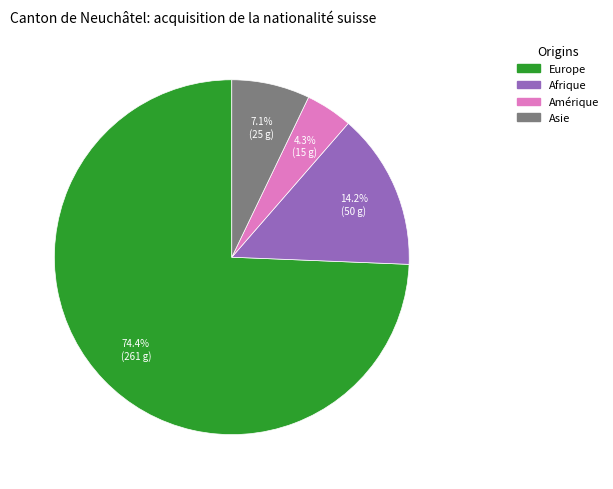

Is there any slice that represents more than half of the pie?

Yes